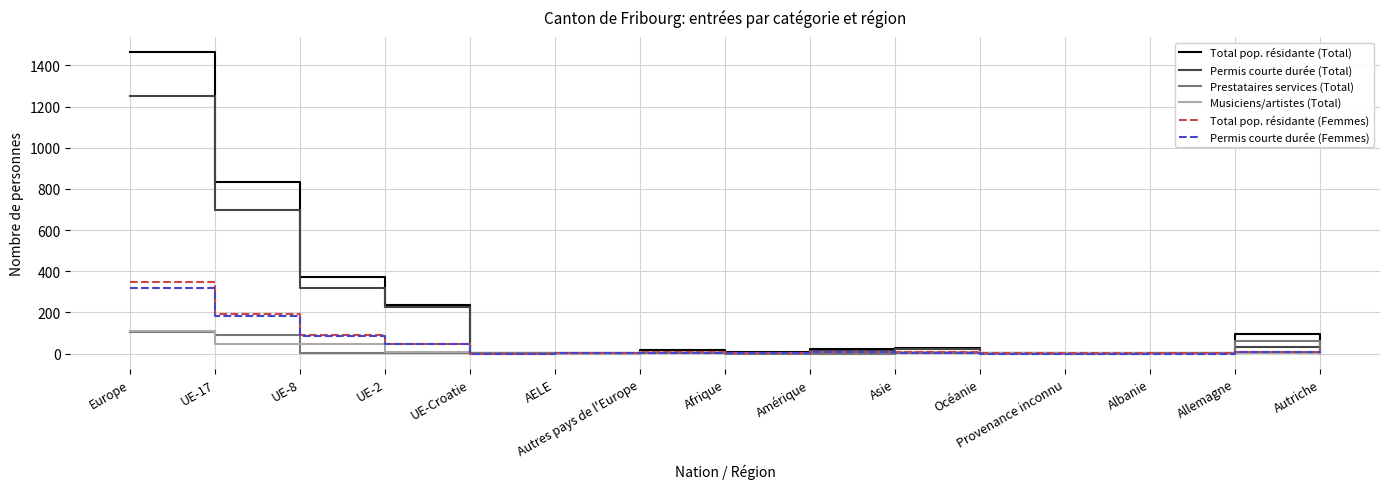

What is the total value across all series at Autriche?

10